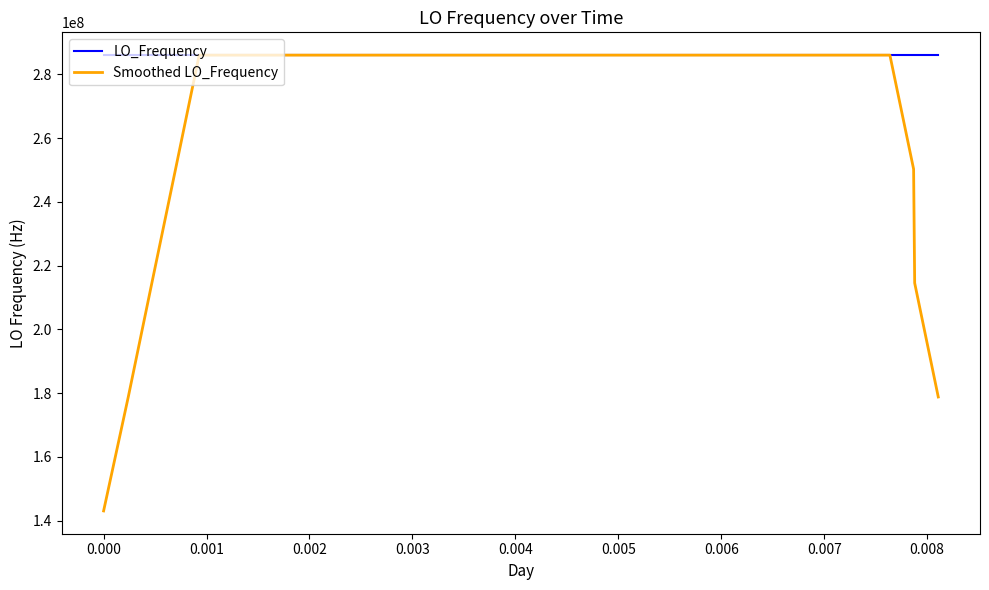

Which series has the largest total across all categories?

LO_Frequency